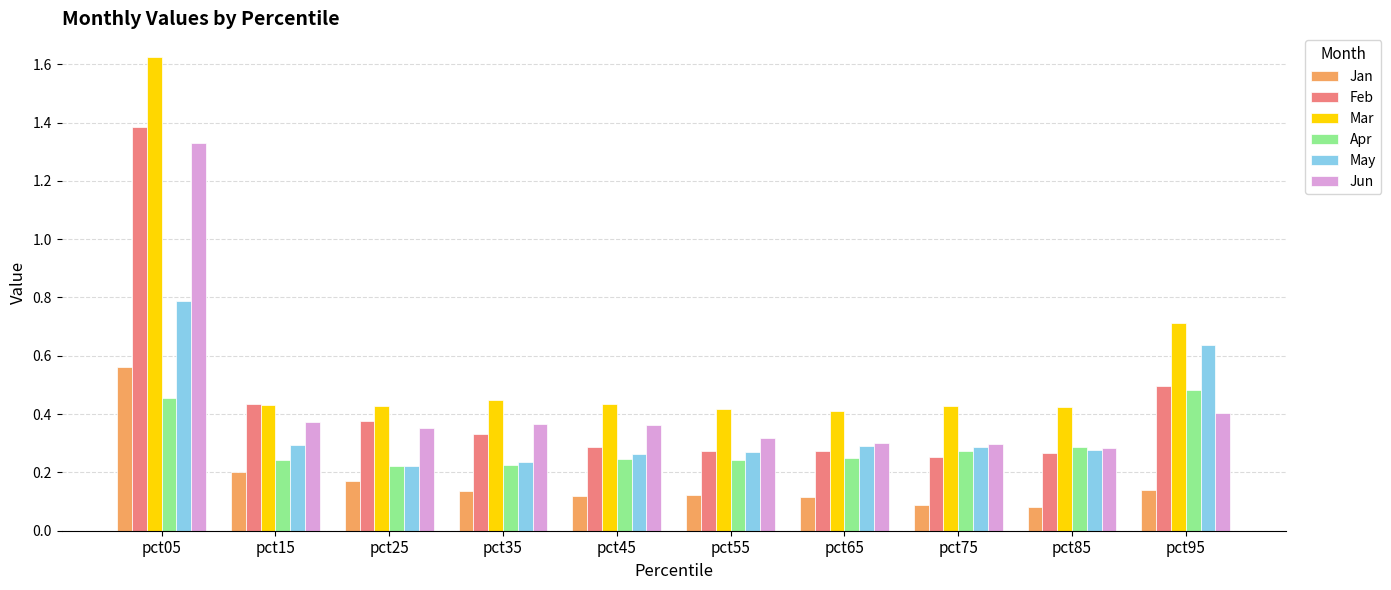

Which series has the largest total across all categories?

Mar